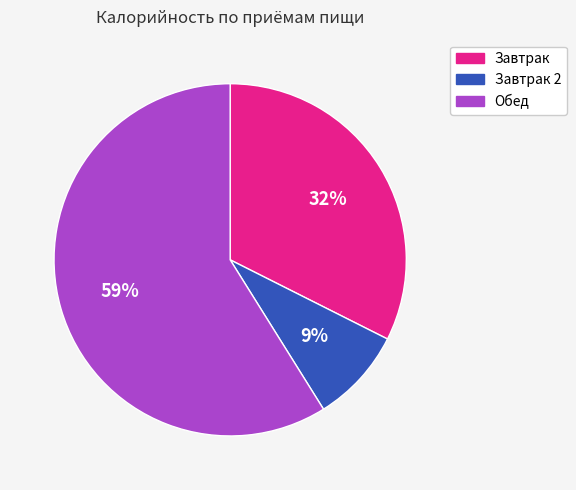

To the nearest percent, what is the average slice percentage?

33%